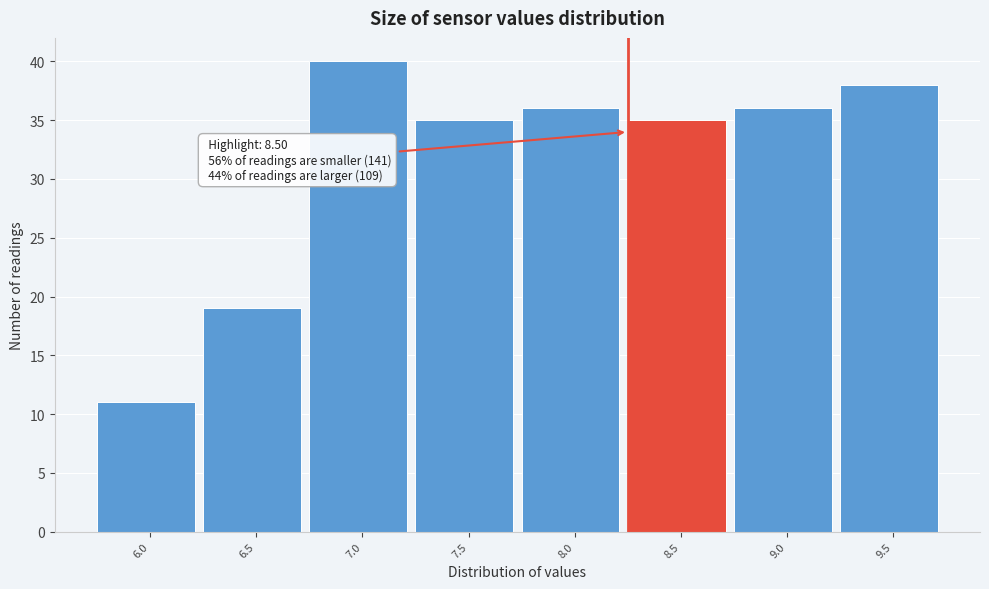

Reading left to right, what are all the values shown in this chart?

6.0=11	6.5=19	7.0=40	7.5=35	8.0=36	8.5=35	9.0=36	9.5=38